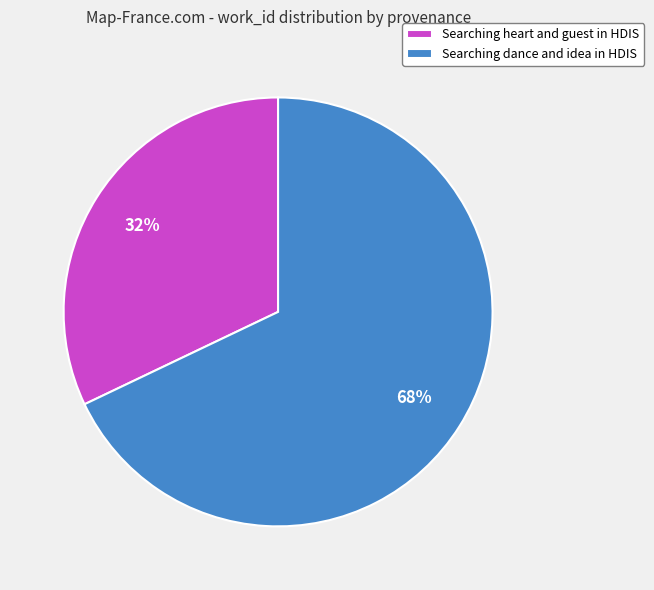

Is Searching heart and guest in HDIS the majority of the pie?

No